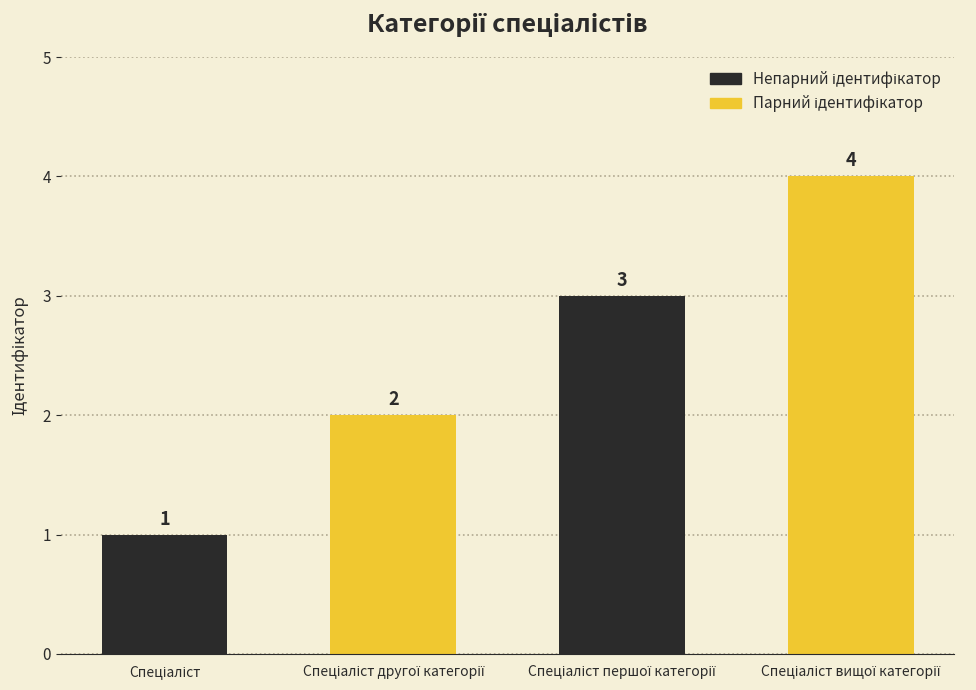

What is the smallest value displayed?

1